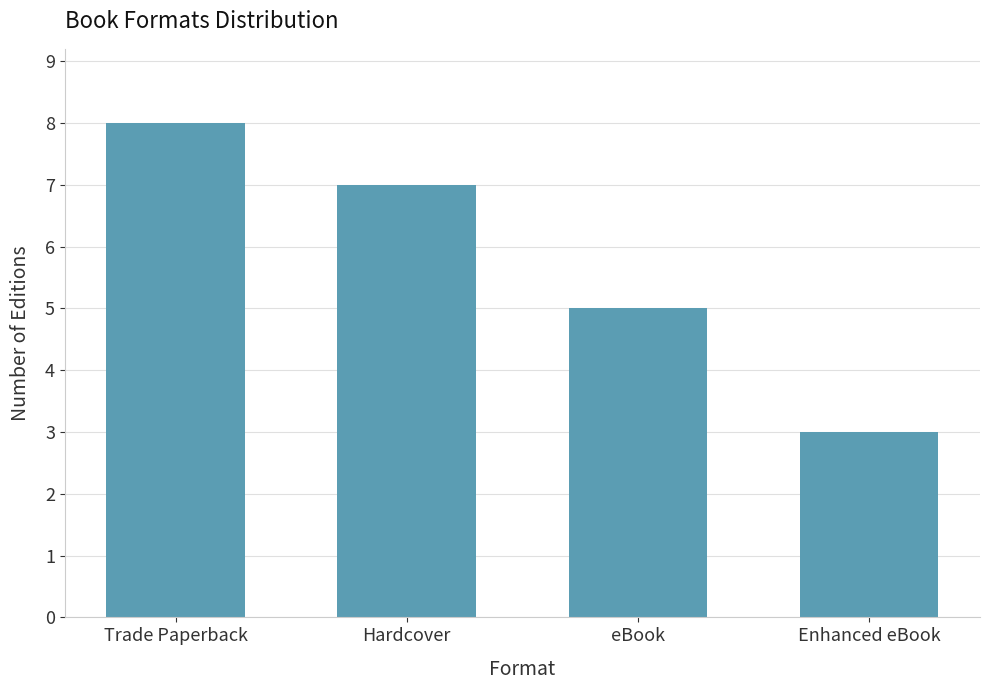

What is the change in value from Hardcover to Enhanced eBook?

-4